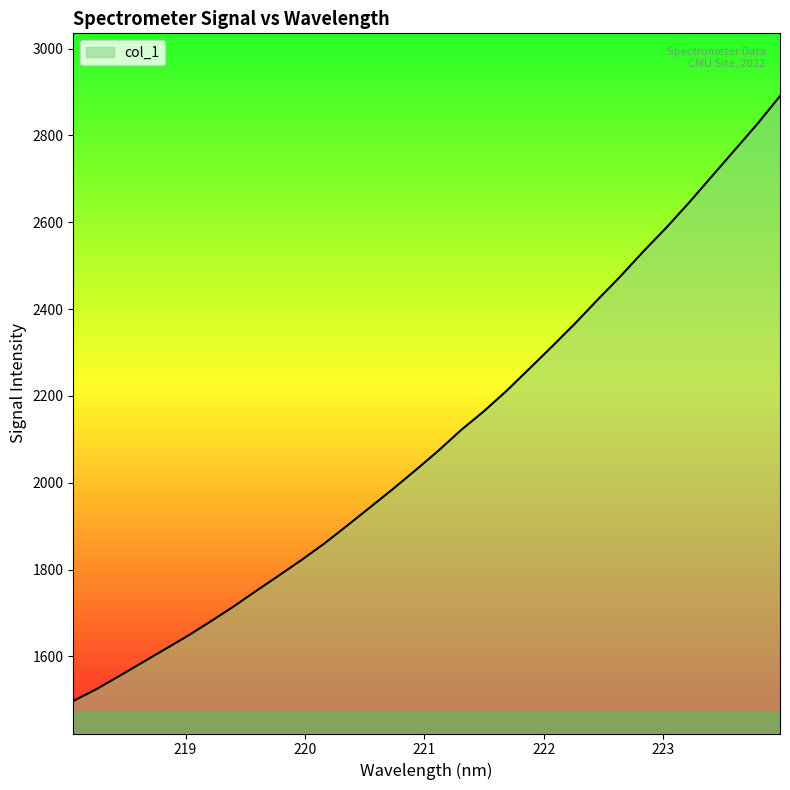

What is the greatest value displayed?

2890.7